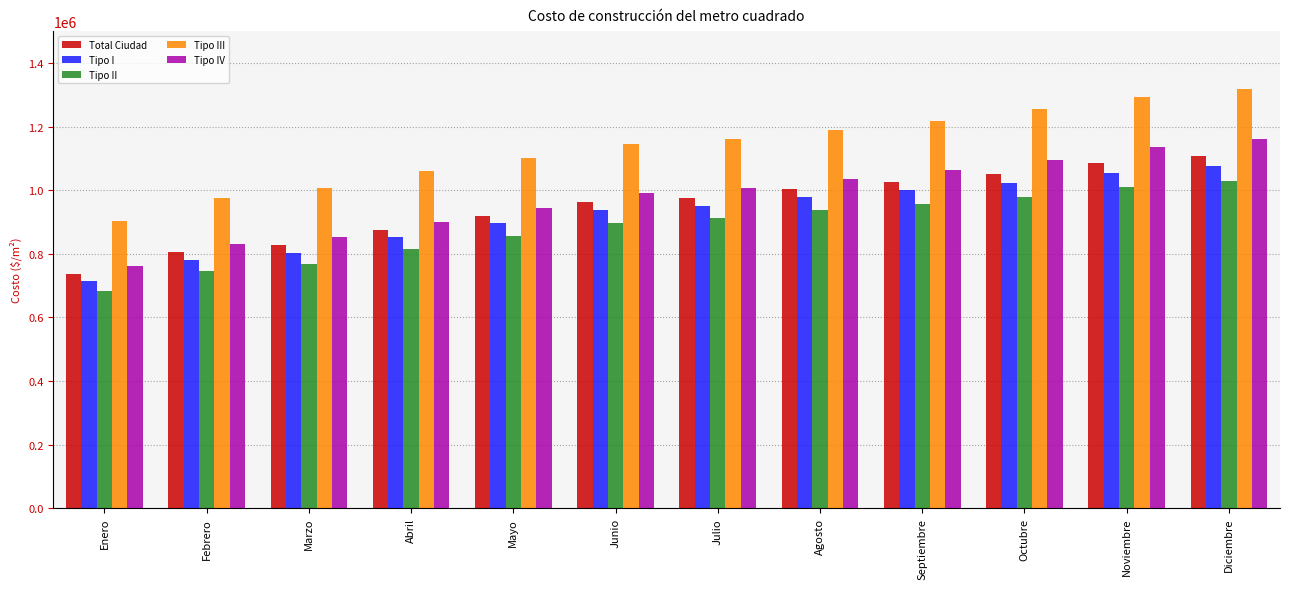

What is the lowest value of the Total Ciudad series?

737110.4